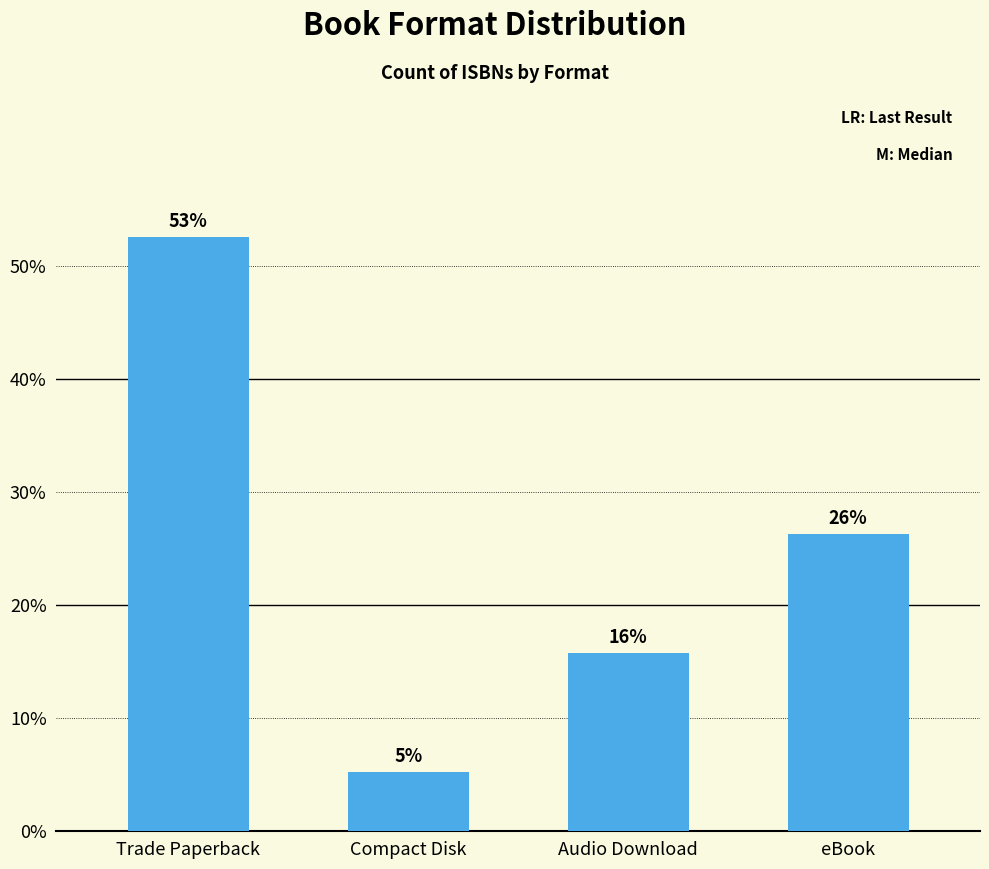

The chart shows a value of 26.3 at eBook. True or false?

True